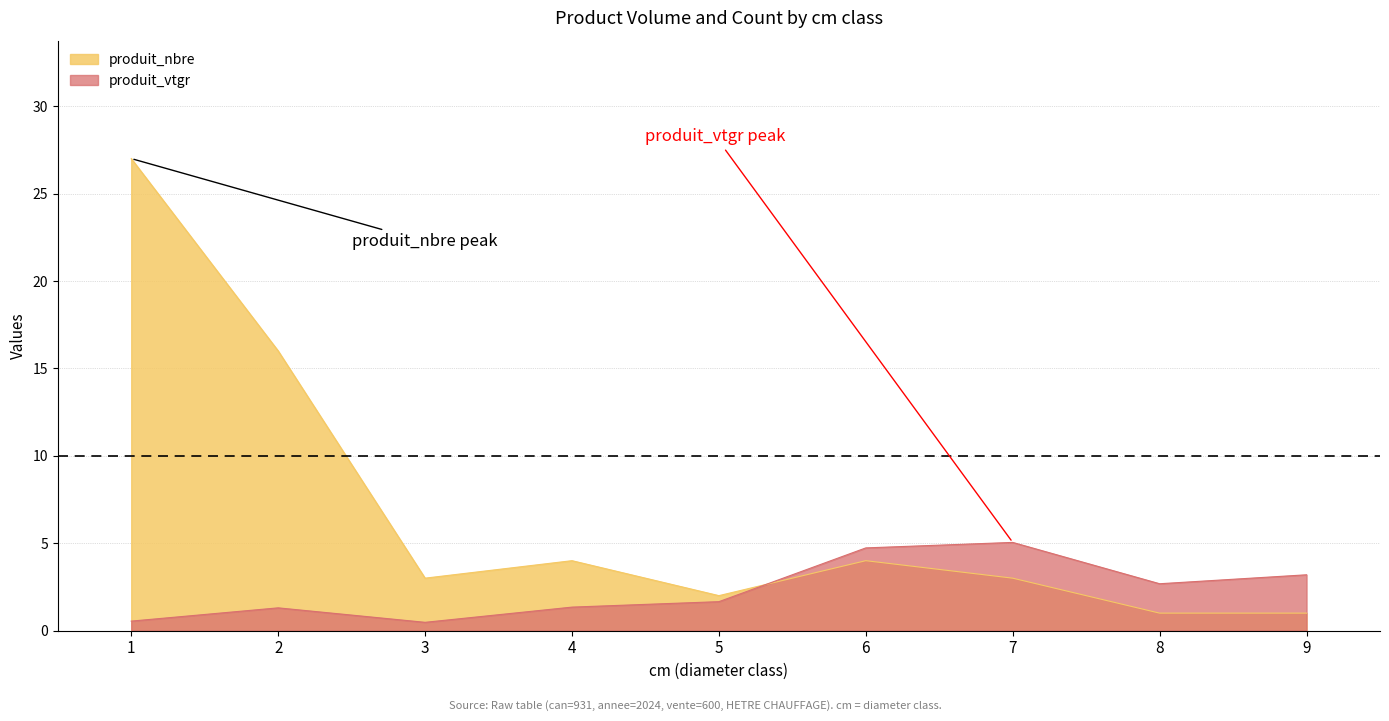

The produit_vtgr series shows 1.7 at 5. True or false?

True